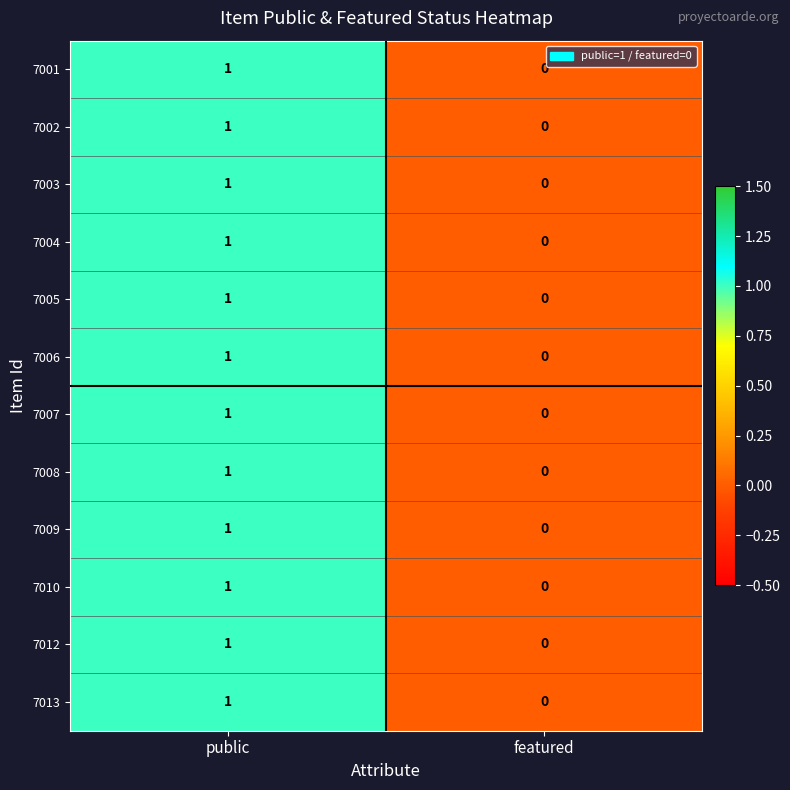

At which label is 7003 closest to 0?

featured